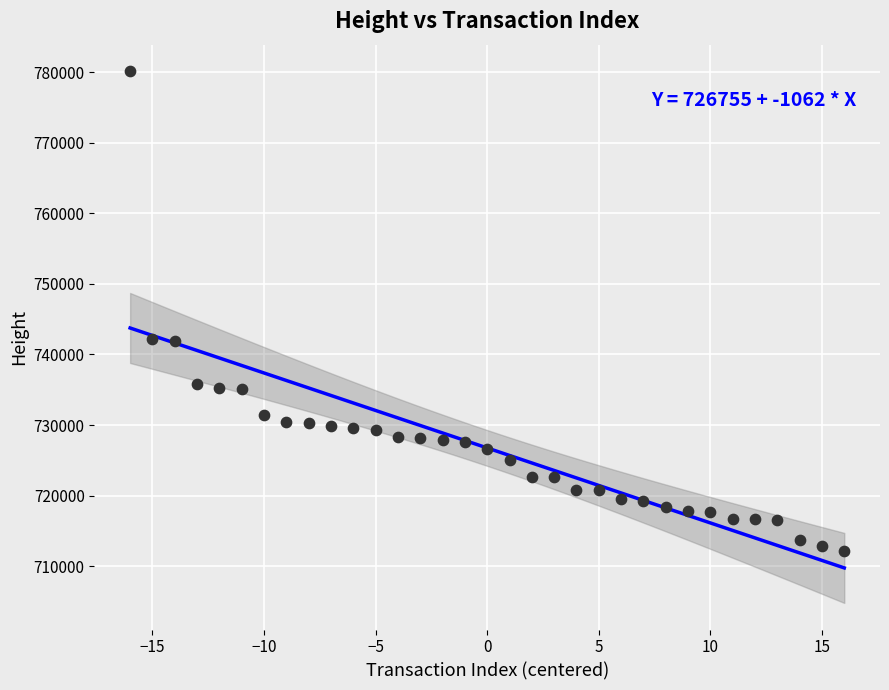

What is the range of X values (max minus min)?

32